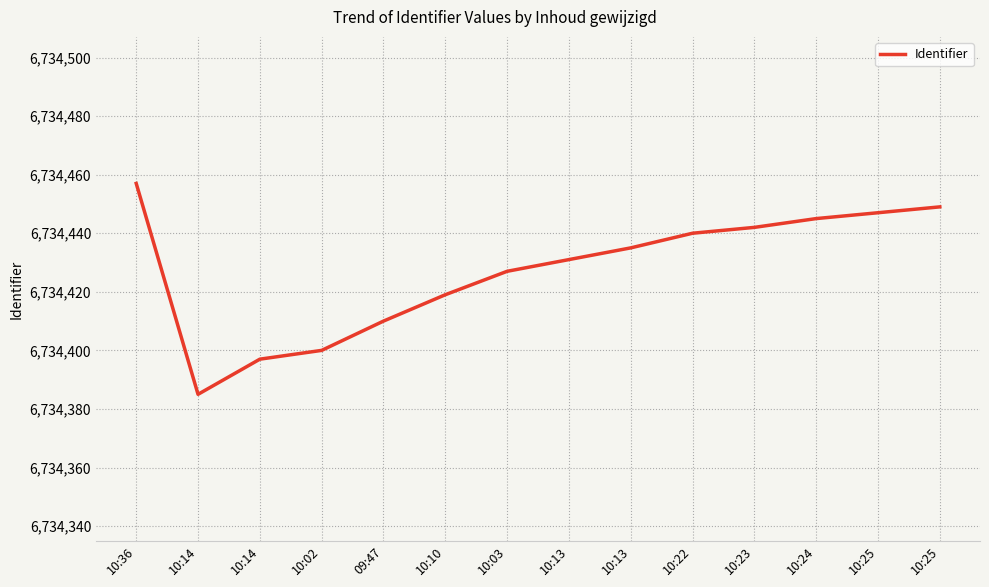

How many values are below 6734435?

7